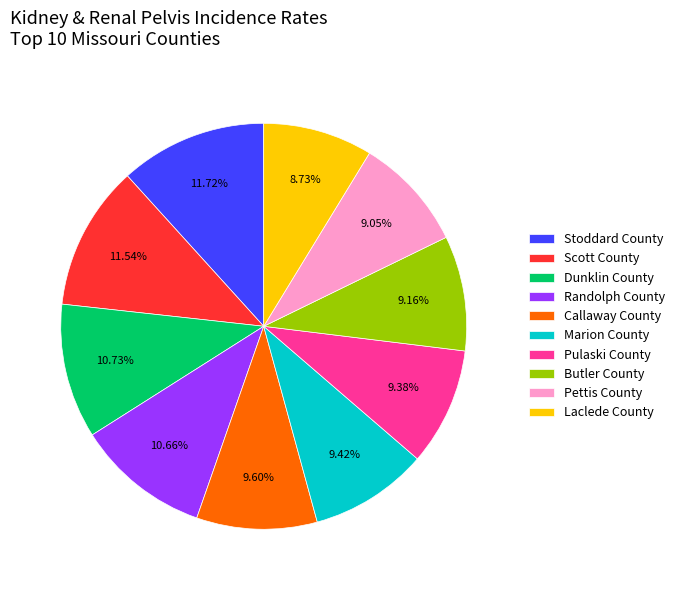

What is the ratio of the value at Pettis County to the value at Laclede County?

1.0